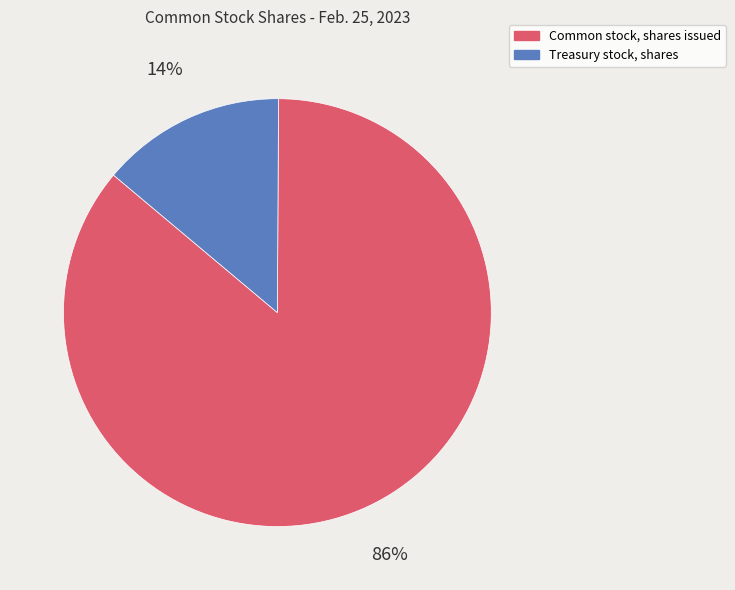

Which slice is the largest?

Common stock, shares issued